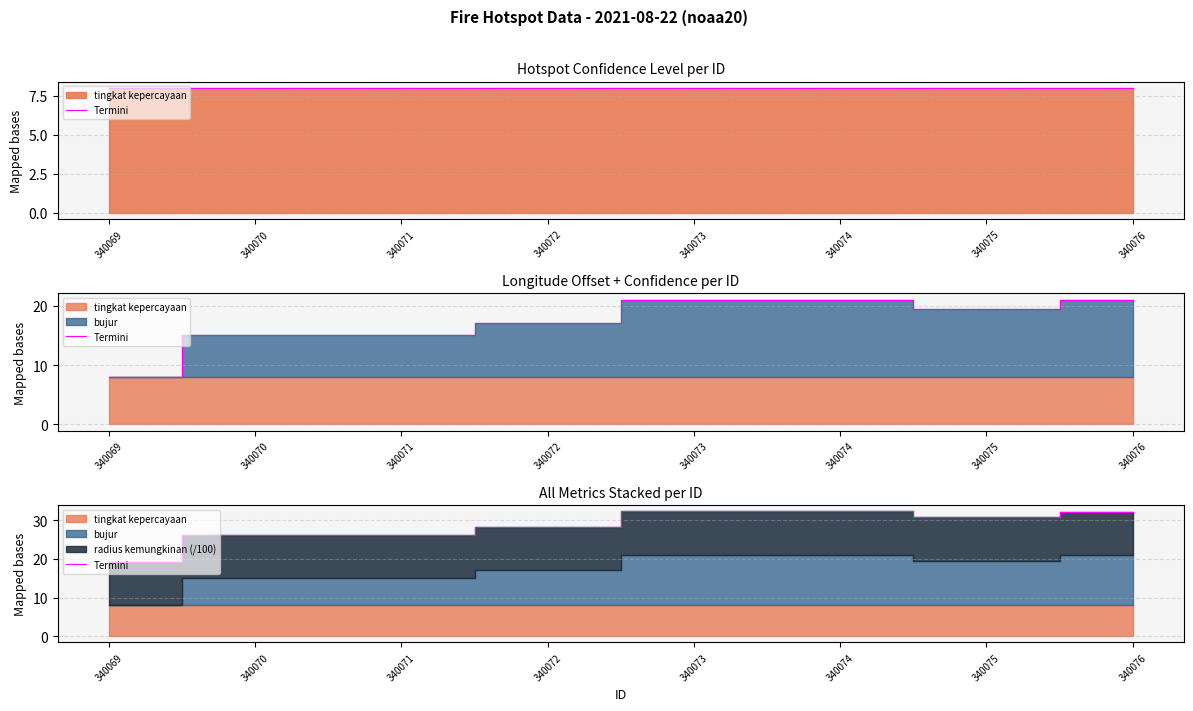

Rank the categories by value from highest to lowest.

340073, 340074, 340076, 340075, 340072, 340070, 340071, 340069